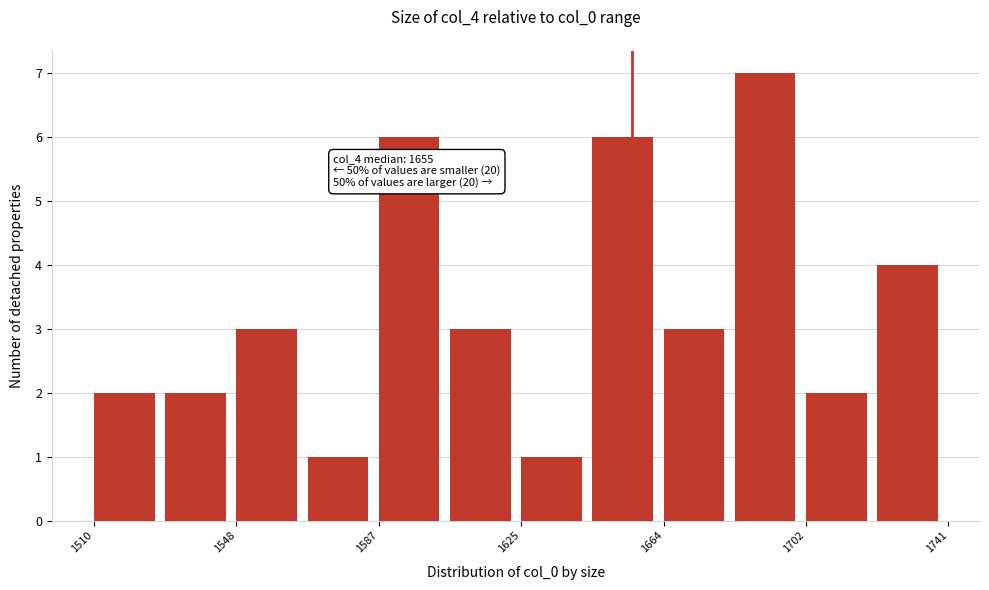

Around what value on the x-axis is the tallest bar? Give the approximate position of its centre, as read against the axis.

1690